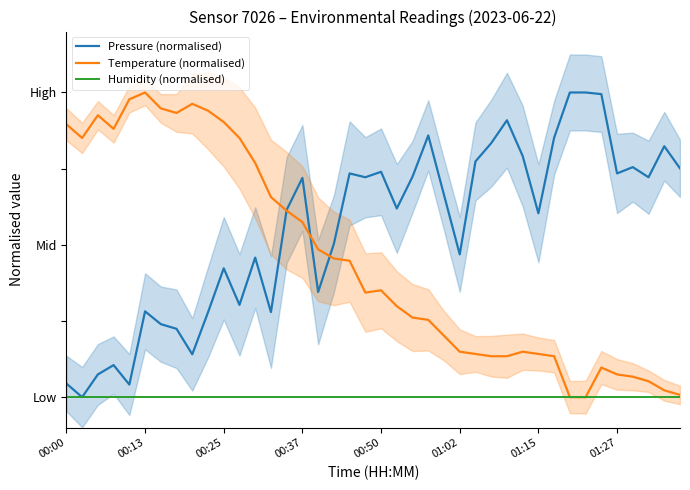

Does the chart have visible grid lines?

No